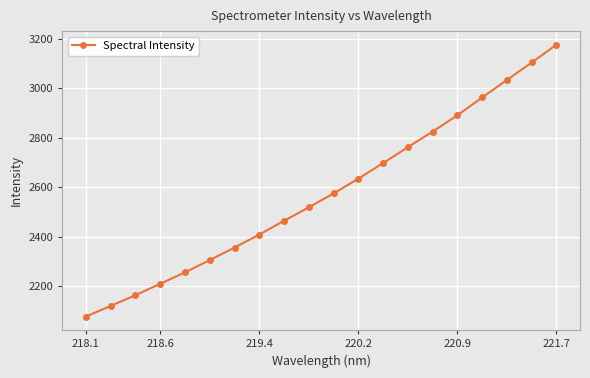

True or false: there are more than 0 points higher than both neighbors.

False